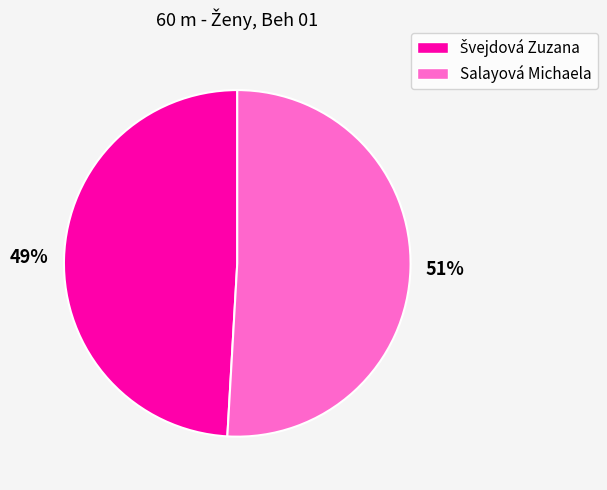

To the nearest percent, what is the difference between the largest and smallest slice percentages?

2%